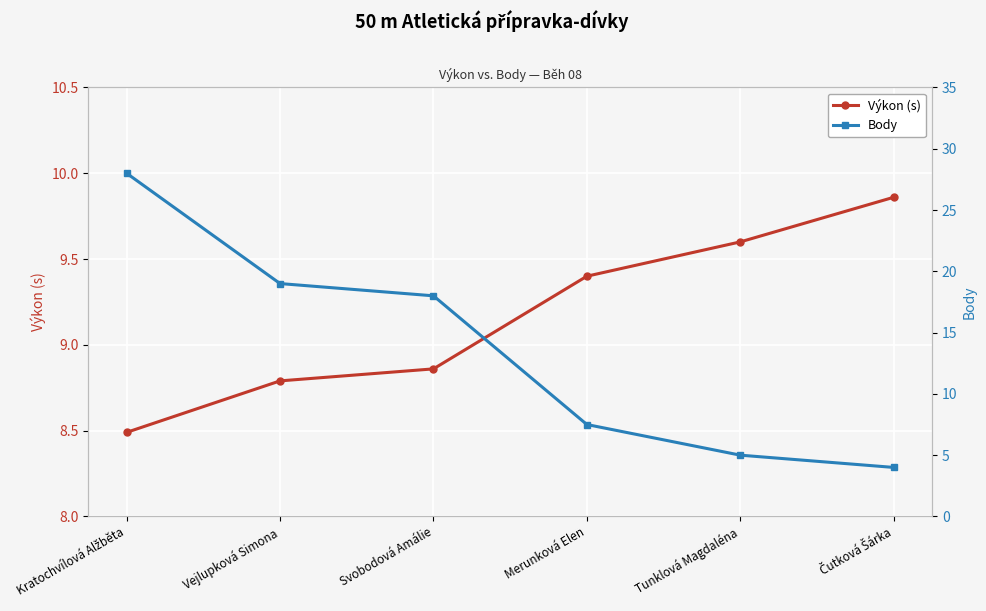

What is the difference between the Výkon (s) values at Merunková Elen and Vejlupková Simona?

0.6